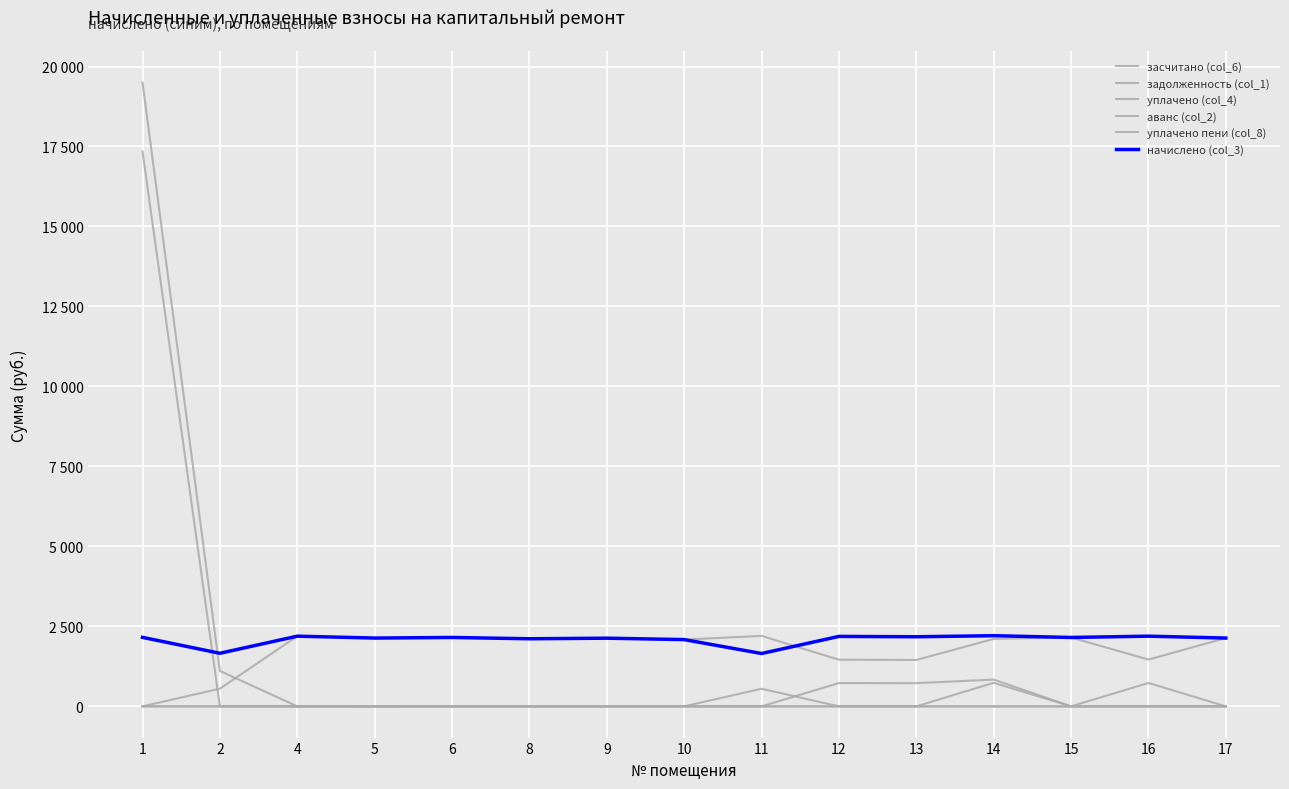

Does the chart have visible grid lines?

Yes